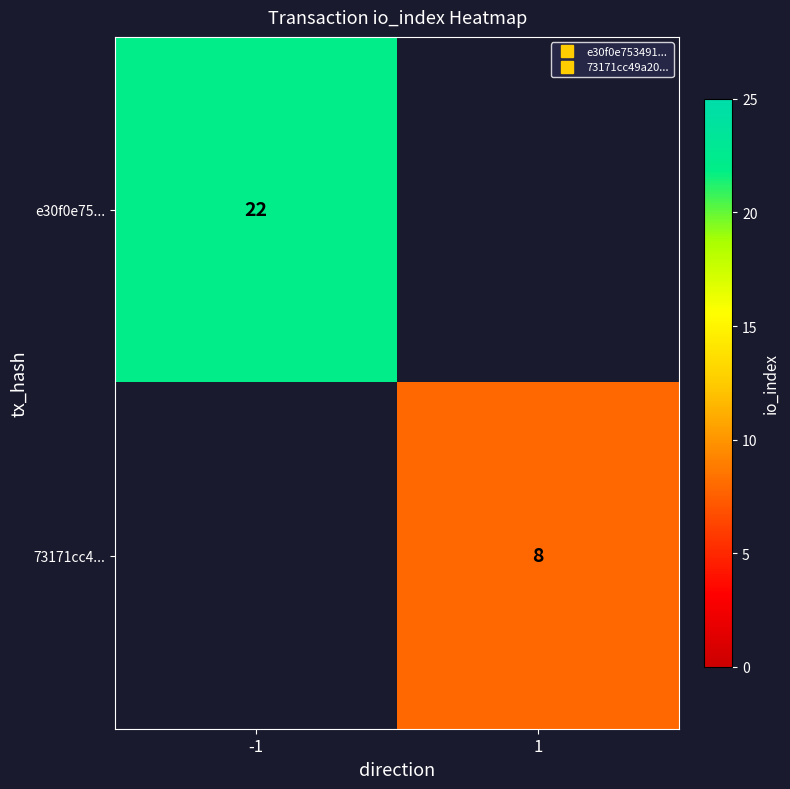

Count the number of data series in this chart.

2